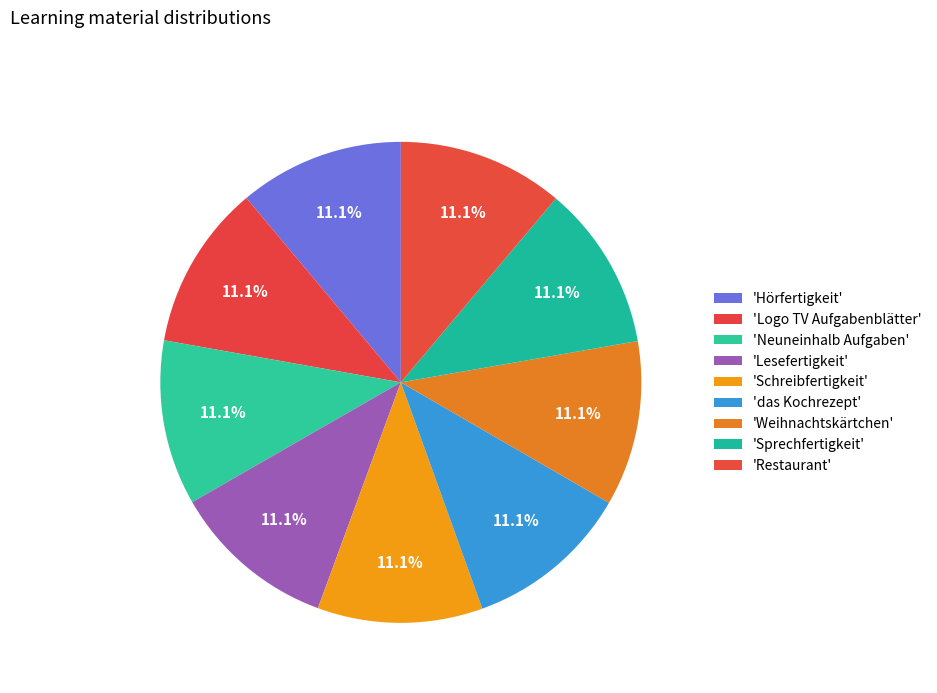

To the nearest percent, what is the average slice percentage?

11%